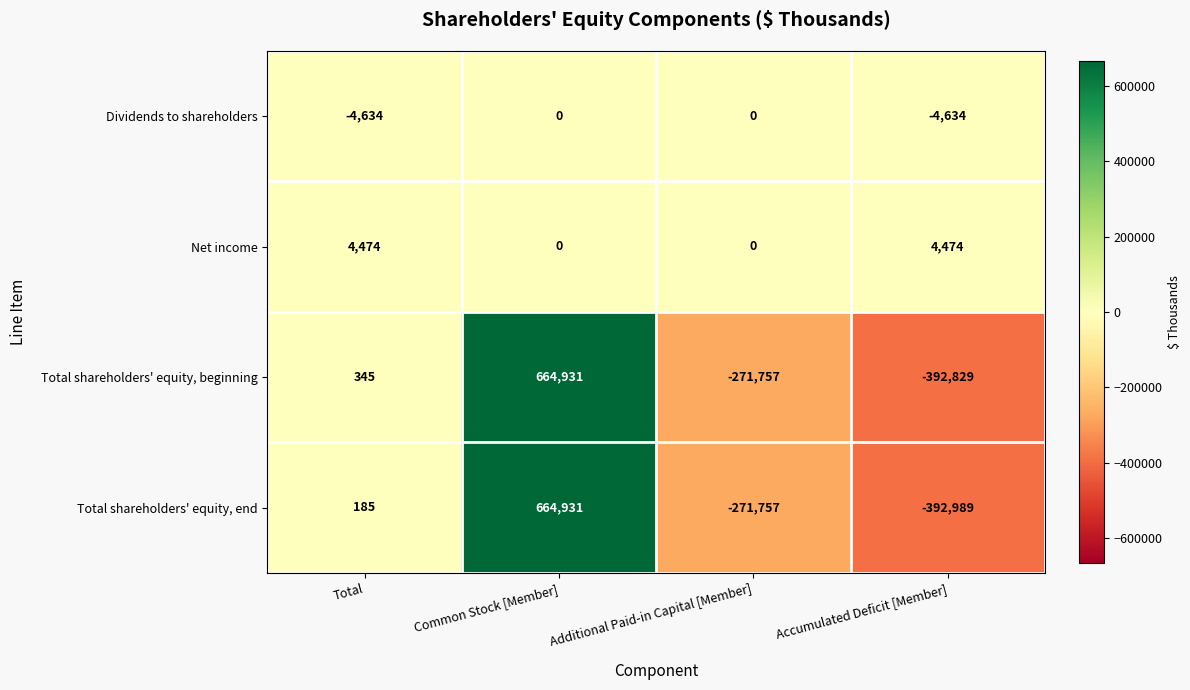

What is the average value of the Net income series?

2237